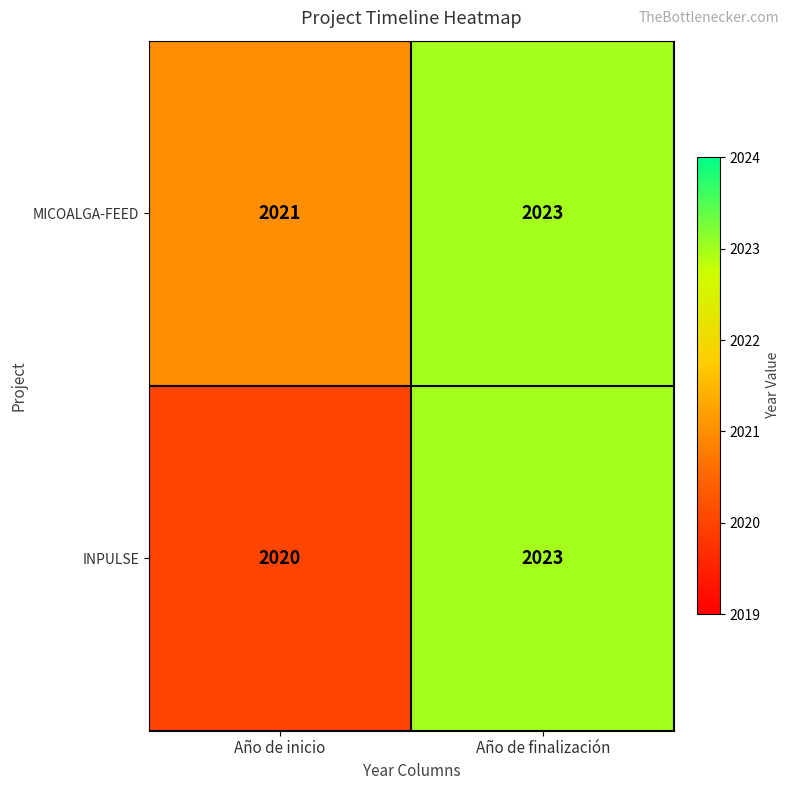

At which label is MICOALGA-FEED closest to 2022?

Año de inicio